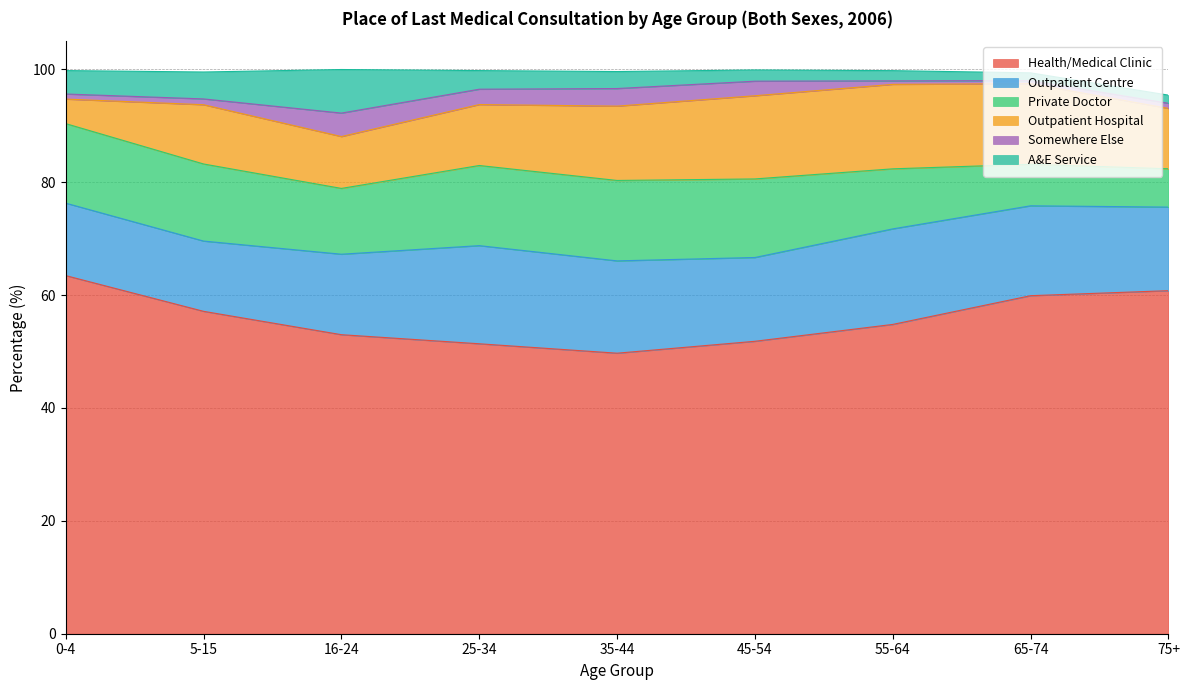

Which series has the largest total across all categories?

Health/Medical Clinic